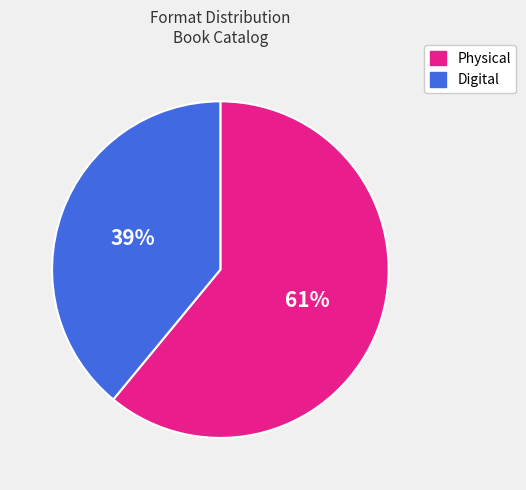

Count the number of slices in the pie.

2